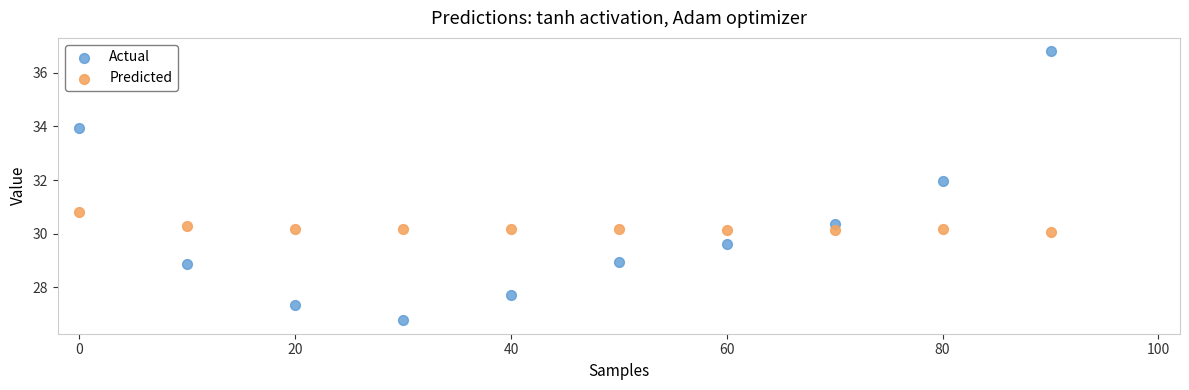

Which series has the widest spread of Y values?

Actual